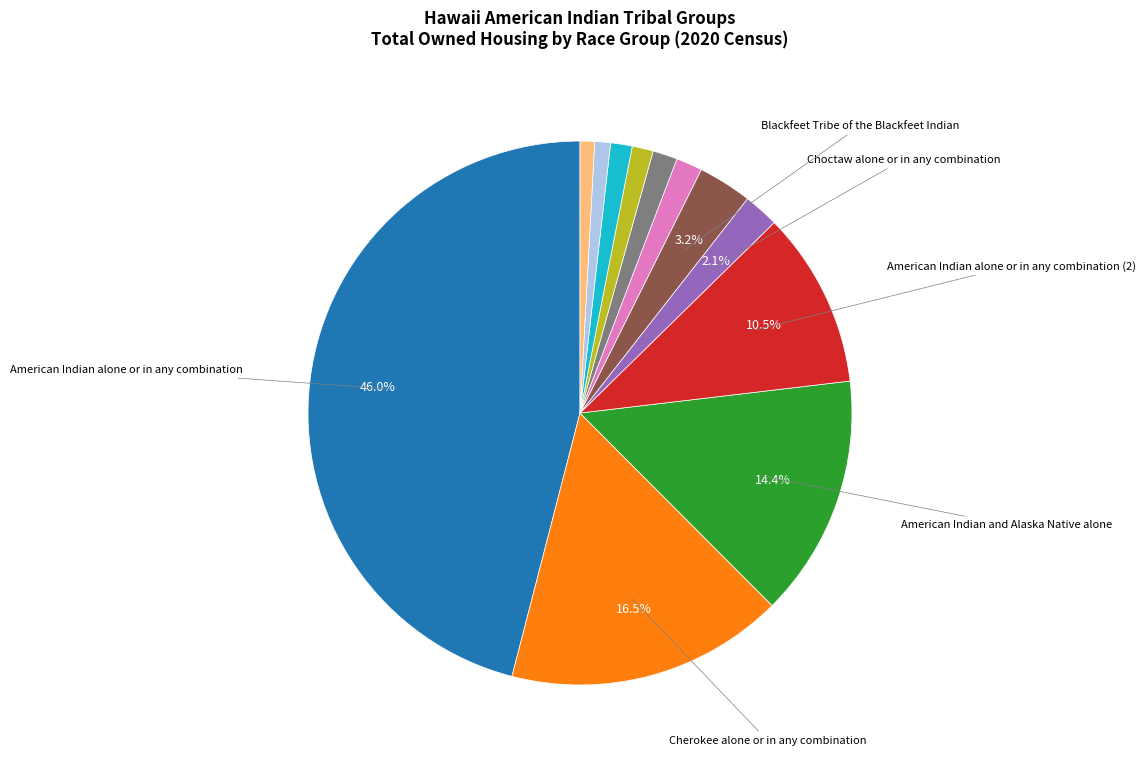

Does any single category account for the majority?

No